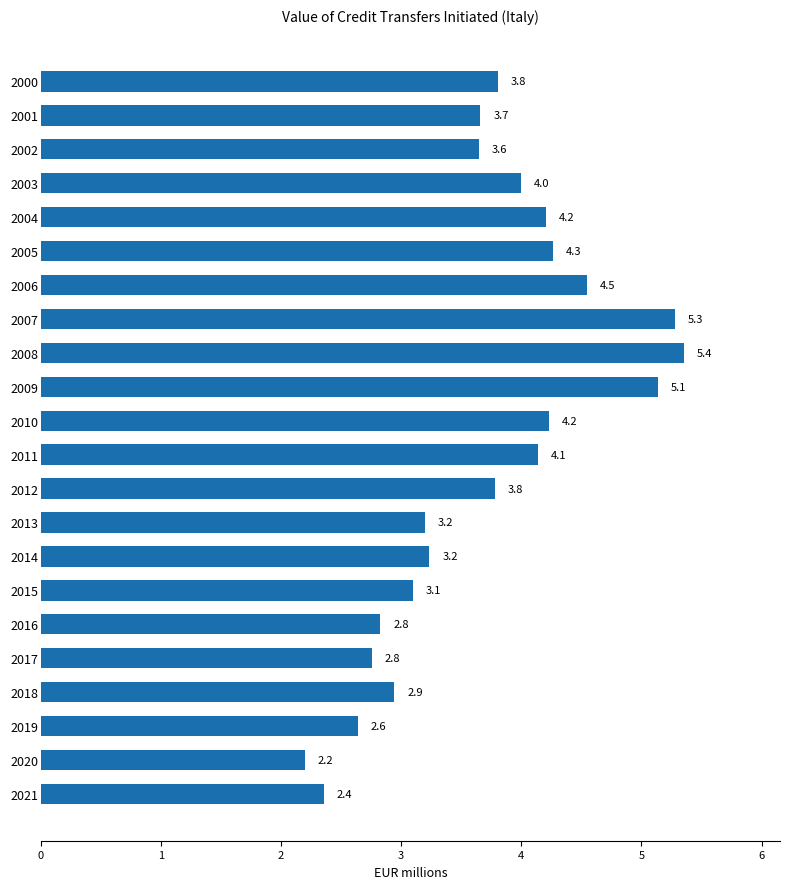

What is the sum of all values?

81.3